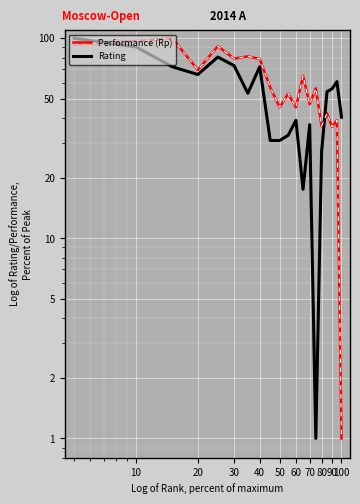

How many values in the Rating series exceed 54?

10